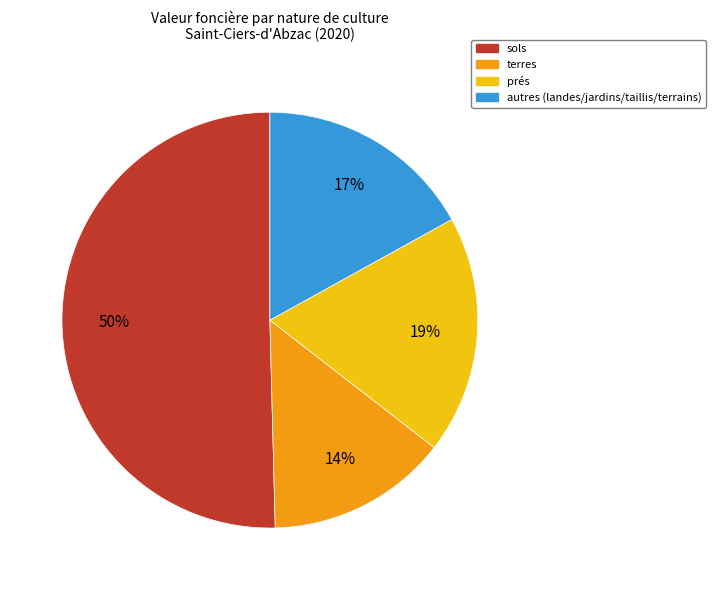

To the nearest percent, what is the difference between the largest and smallest slice percentages?

36%